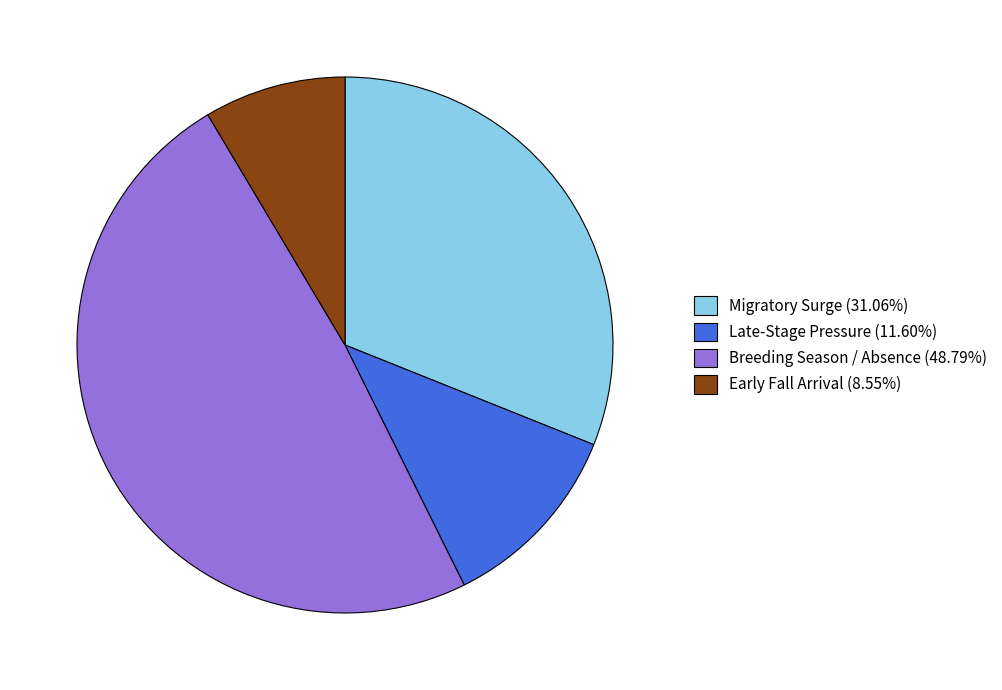

Do Breeding Season / Absence (48.79%) and Migratory Surge (31.06%) together represent more than half of the pie?

Yes